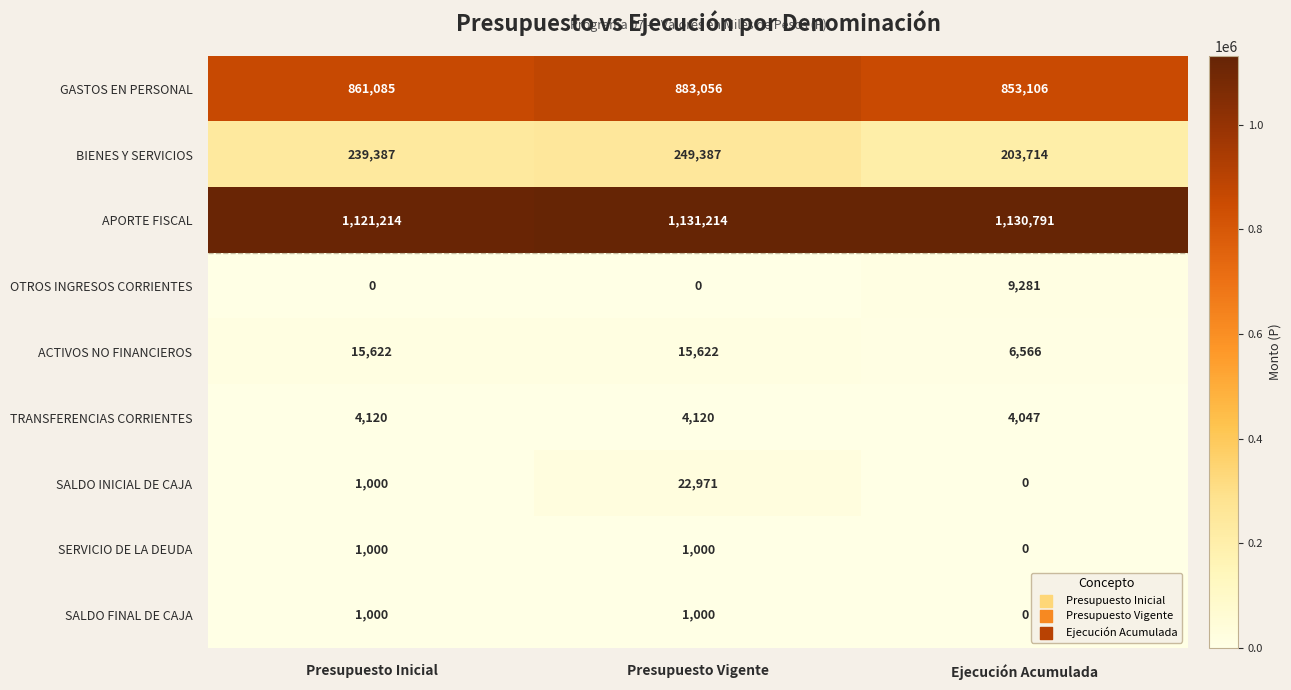

The value of SERVICIO DE LA DEUDA at Ejecución Acumulada is -490. True or false?

False